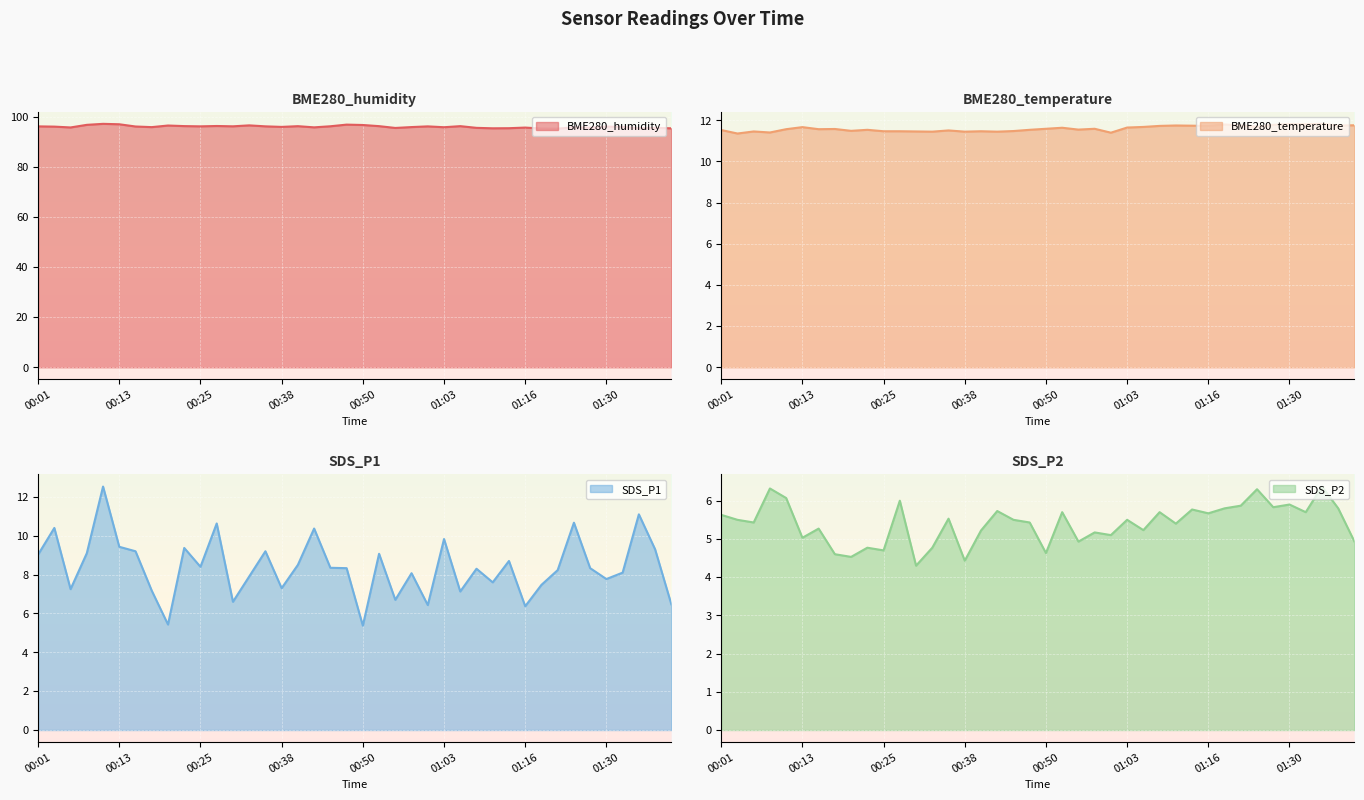

Read the SDS_P1 value at 00:43.

10.4